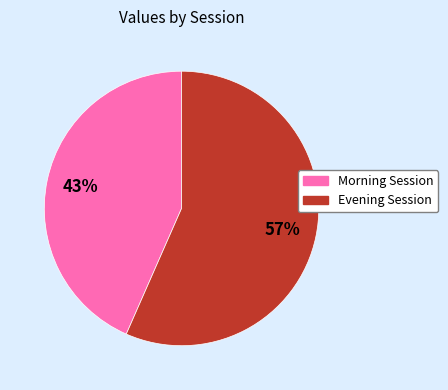

To the nearest percent, what is the average slice percentage?

50%